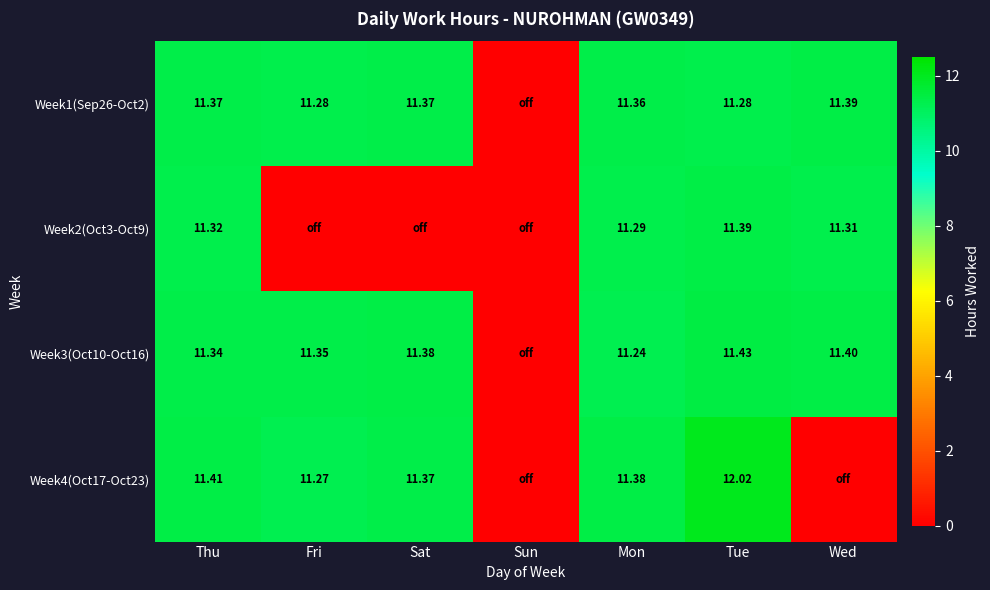

Is the value of Week1(Sep26-Oct2) at Thu greater than the value of Week2(Oct3-Oct9) at Wed?

Yes